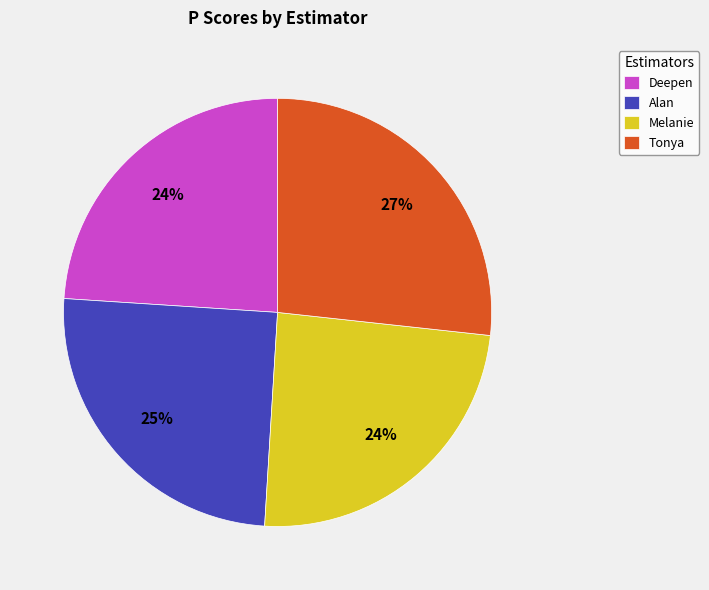

Count the number of slices in the pie.

4